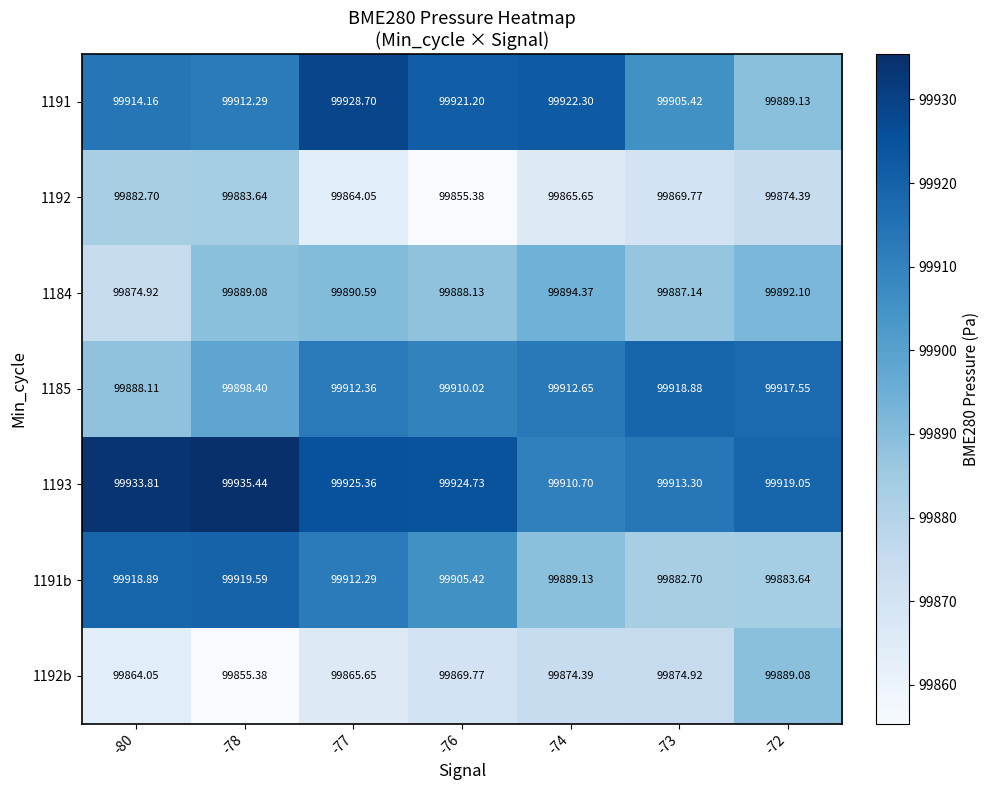

Is the value of 1192b at -78 greater than the value of 1193 at -76?

No